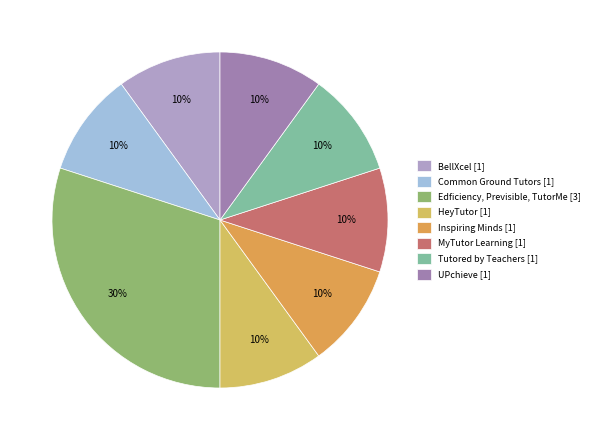

What is the largest slice in the pie chart?

Edficiency, Previsible, TutorMe [3]